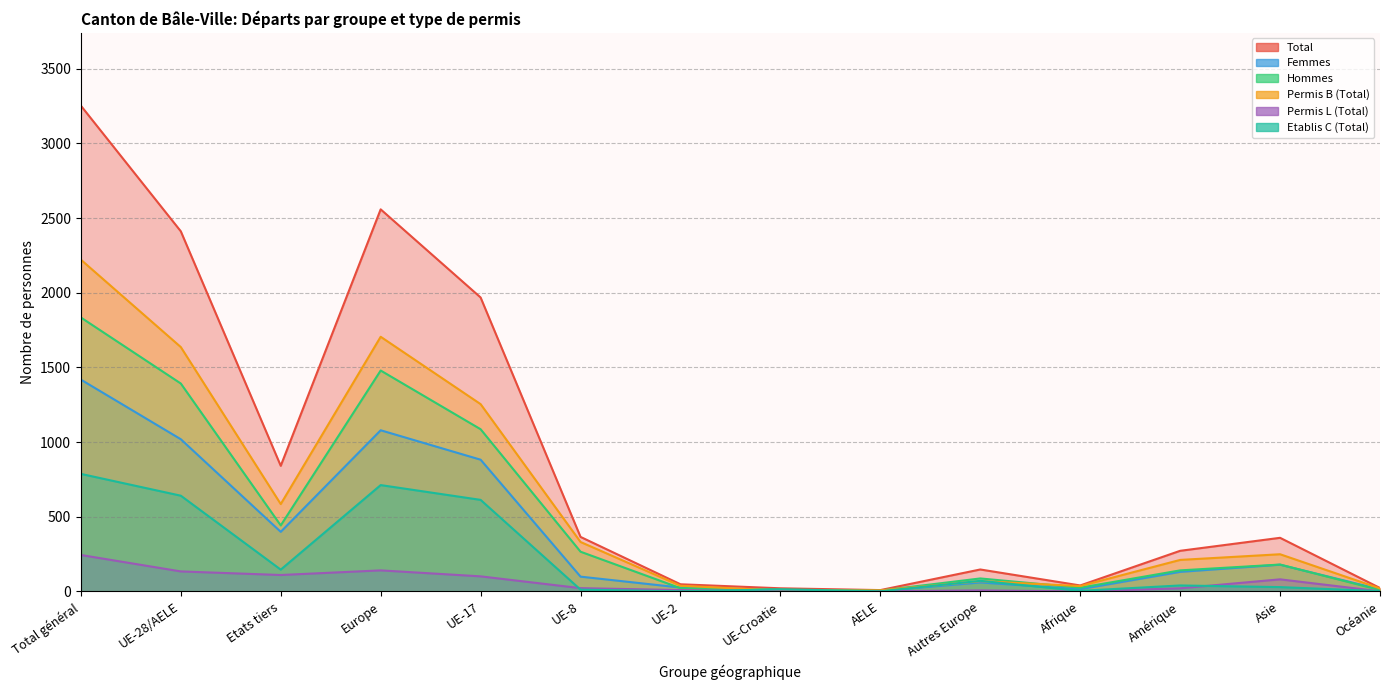

What position from the right is UE-Croatie?

7